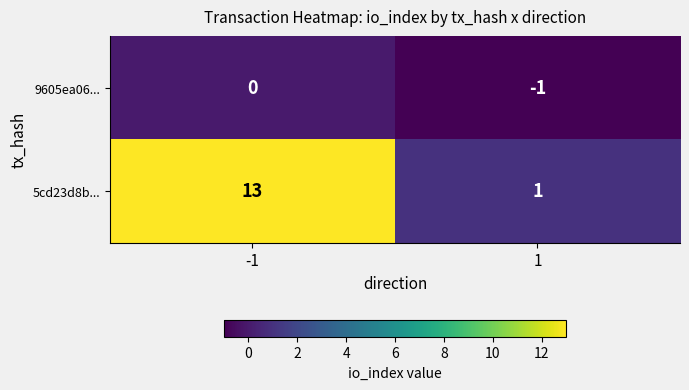

True or false: 9605ea06... has a value of 0 at -1.

True